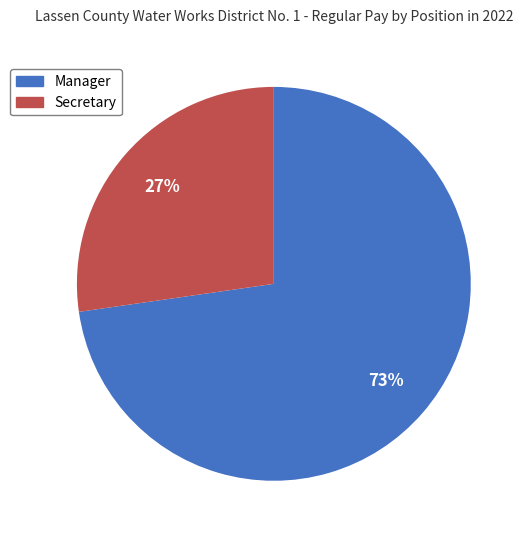

To the nearest percent, what portion does Secretary represent?

27%